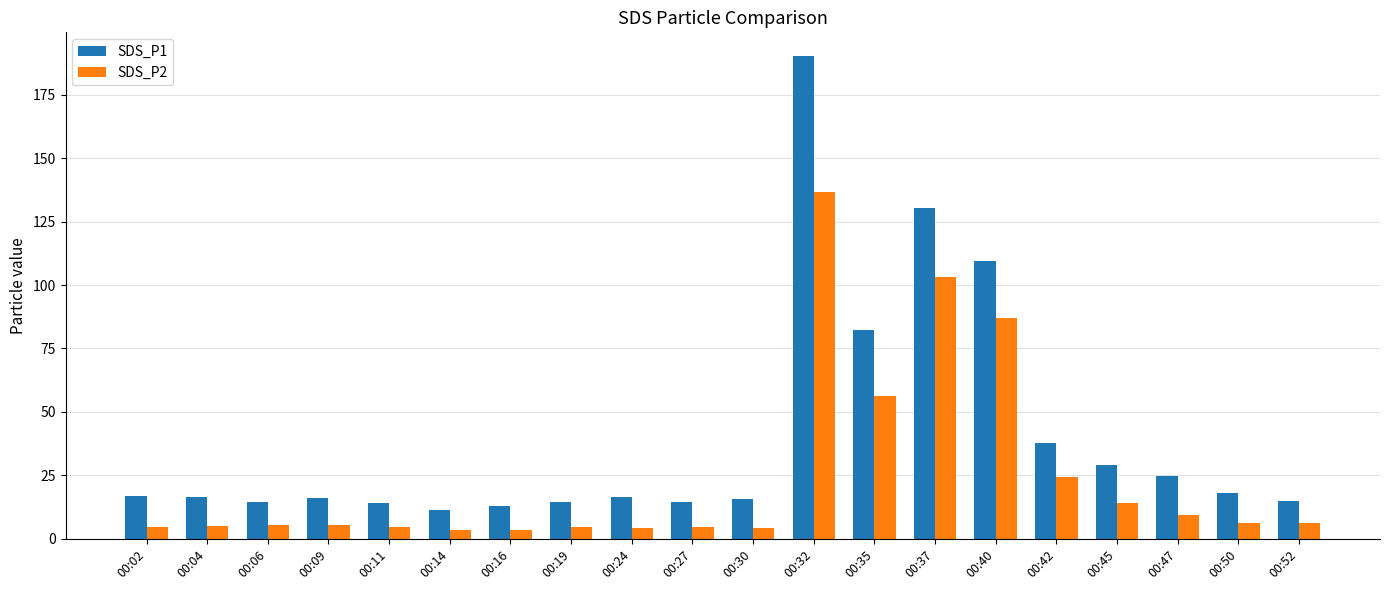

Rank the series by their average value, from highest to lowest.

SDS_P1, SDS_P2